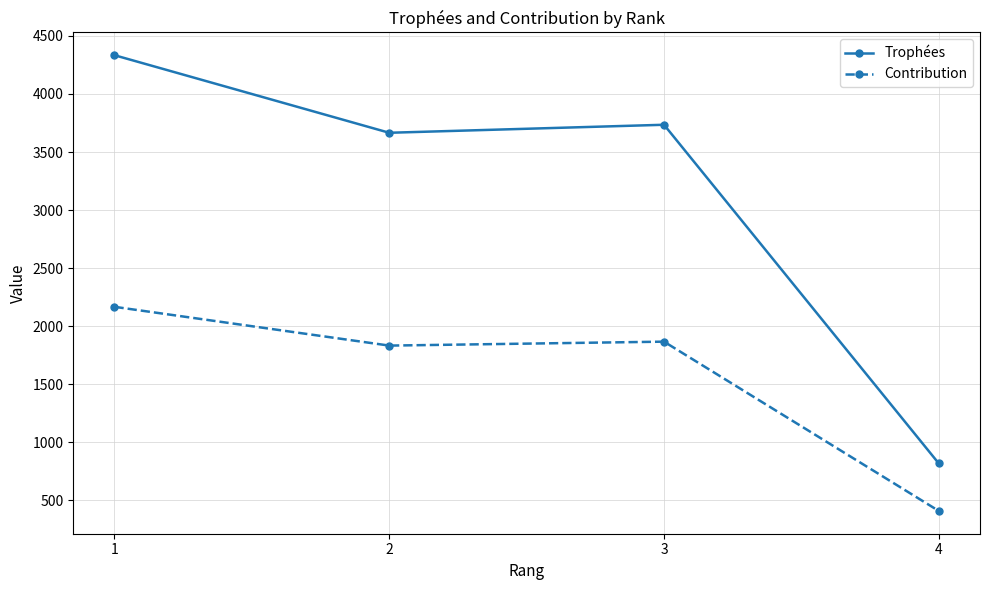

At how many categories does at least one series exceed 2017?

3